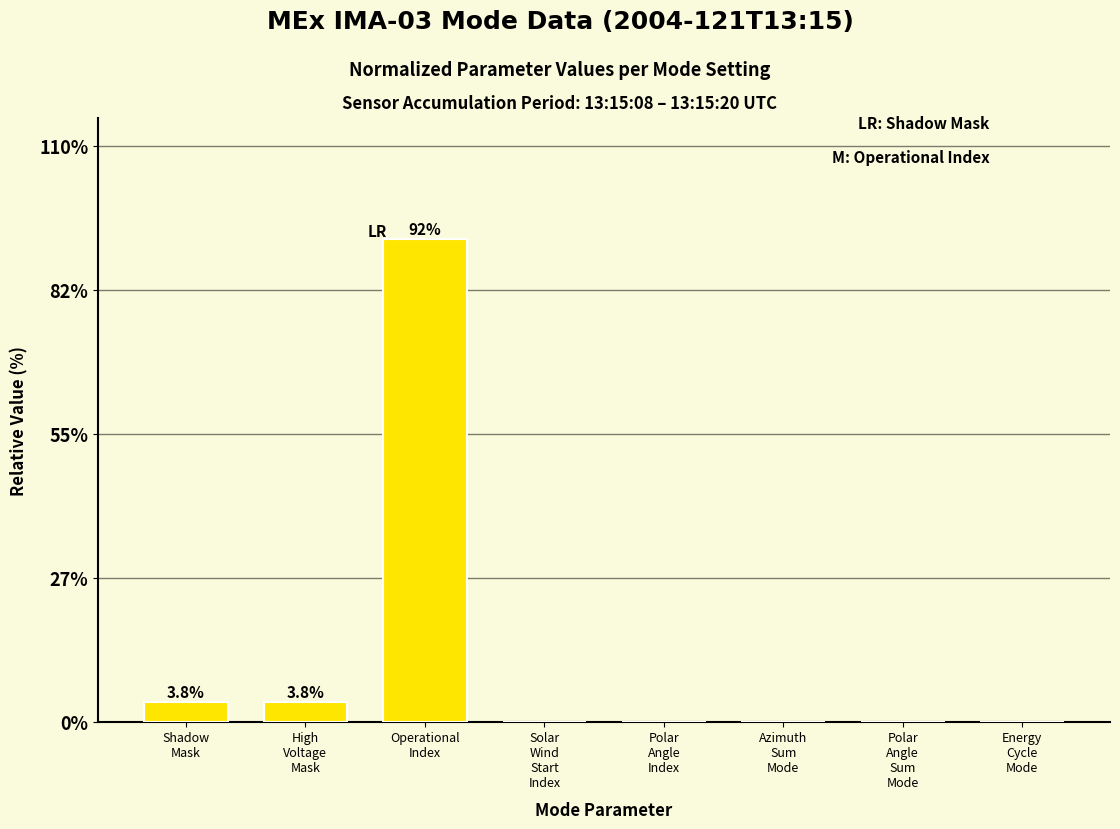

What is the greatest value displayed?

92.3